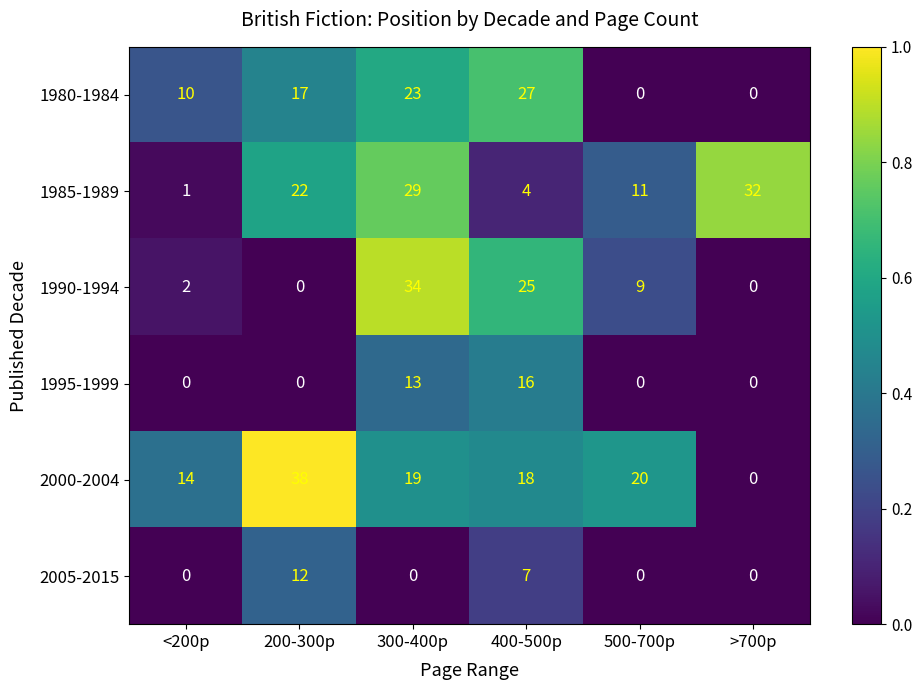

Between 300-400p and 400-500p, which series saw the biggest shift?

1985-1989